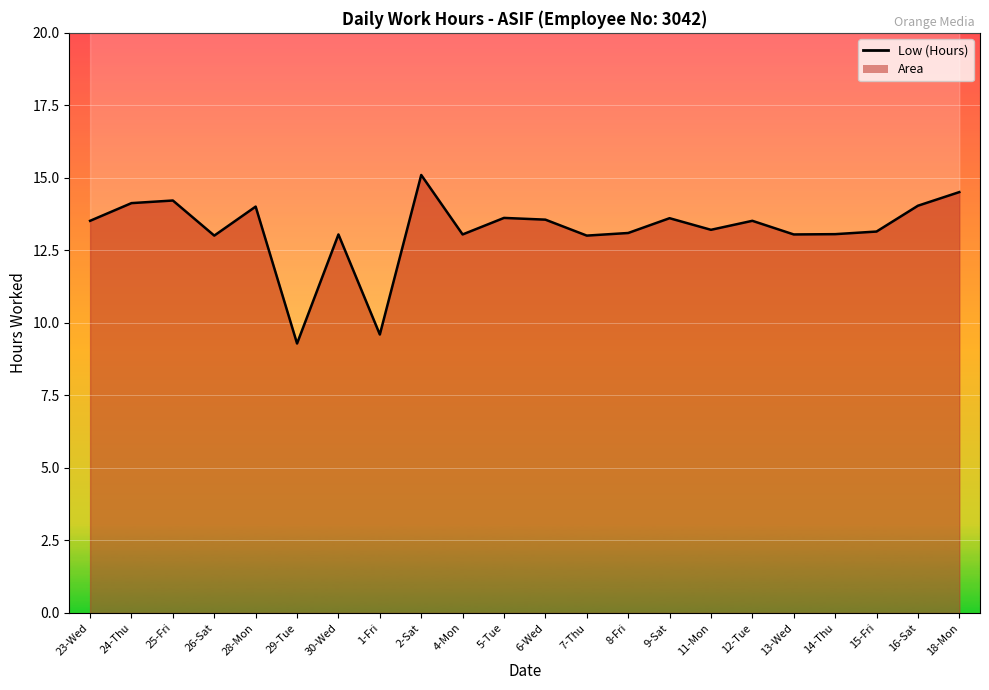

How many distinct data groups are displayed?

1